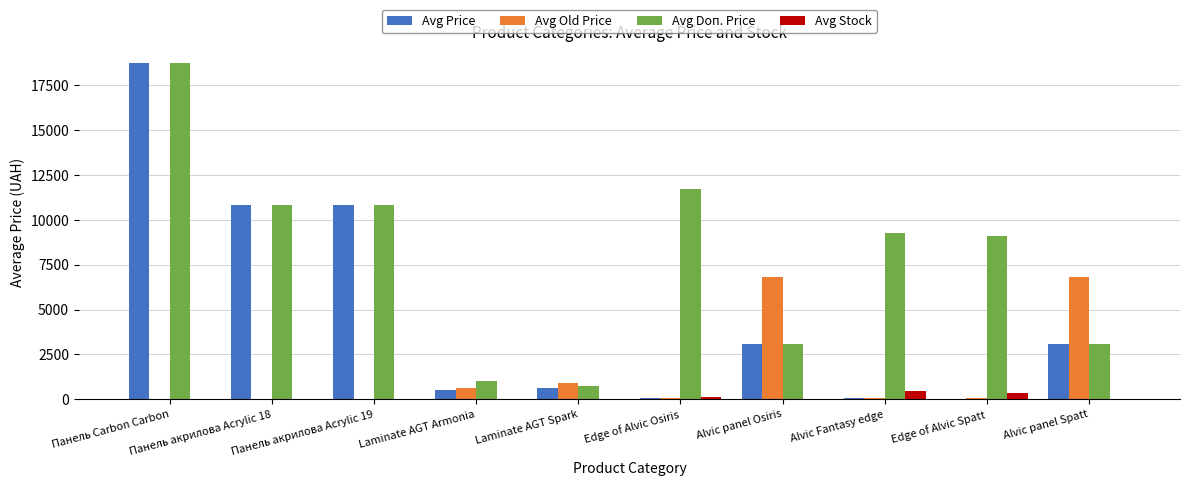

The Avg Old Price series shows -3847.7 at Панель Carbon Carbon. True or false?

False